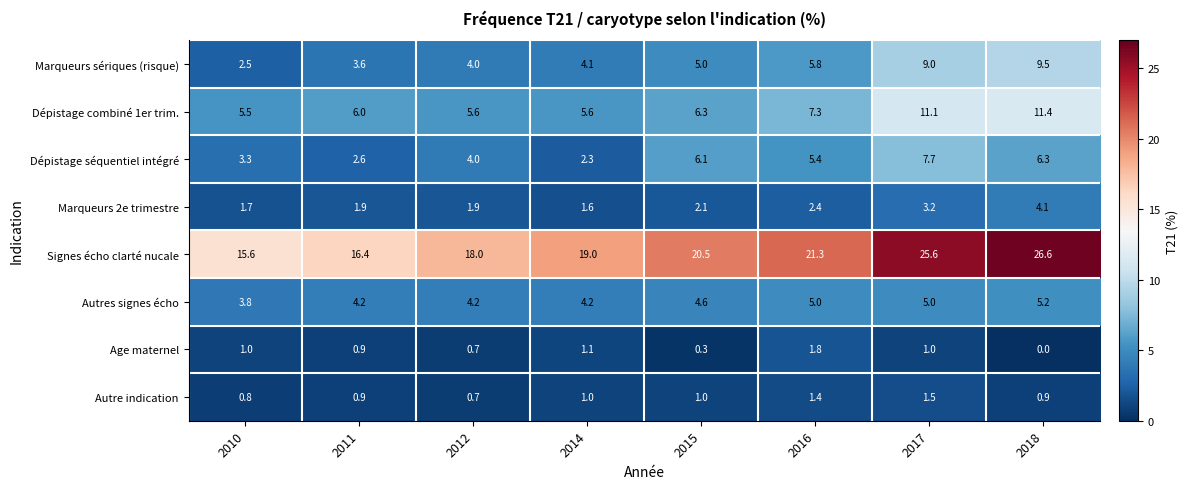

Rank the series by their maximum value, from highest to lowest.

Signes écho clarté nucale, Dépistage combiné 1er trim., Marqueurs sériques (risque), Dépistage séquentiel intégré, Autres signes écho, Marqueurs 2e trimestre, Age maternel, Autre indication